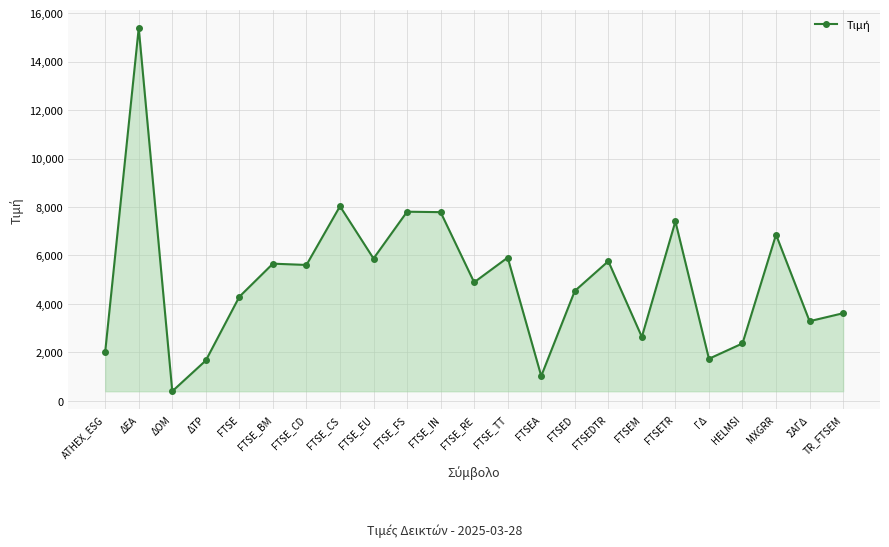

What is the difference between the values at FTSE_TT and TR_FTSEM?

2296.8